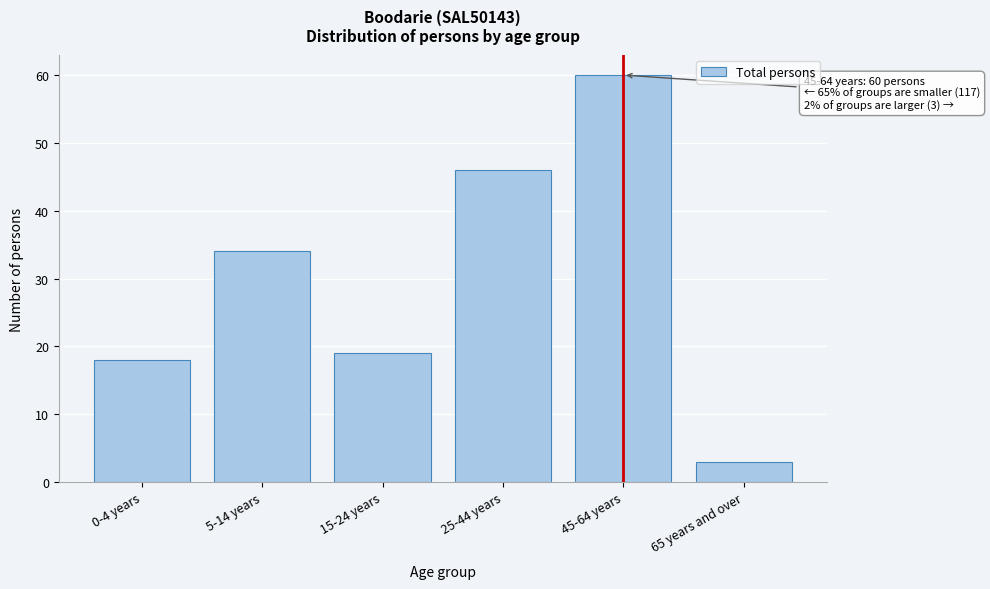

Reading left to right, transcribe all the data shown in this chart.

0-4 years=18	5-14 years=34	15-24 years=19	25-44 years=46	45-64 years=60	65 years and over=3